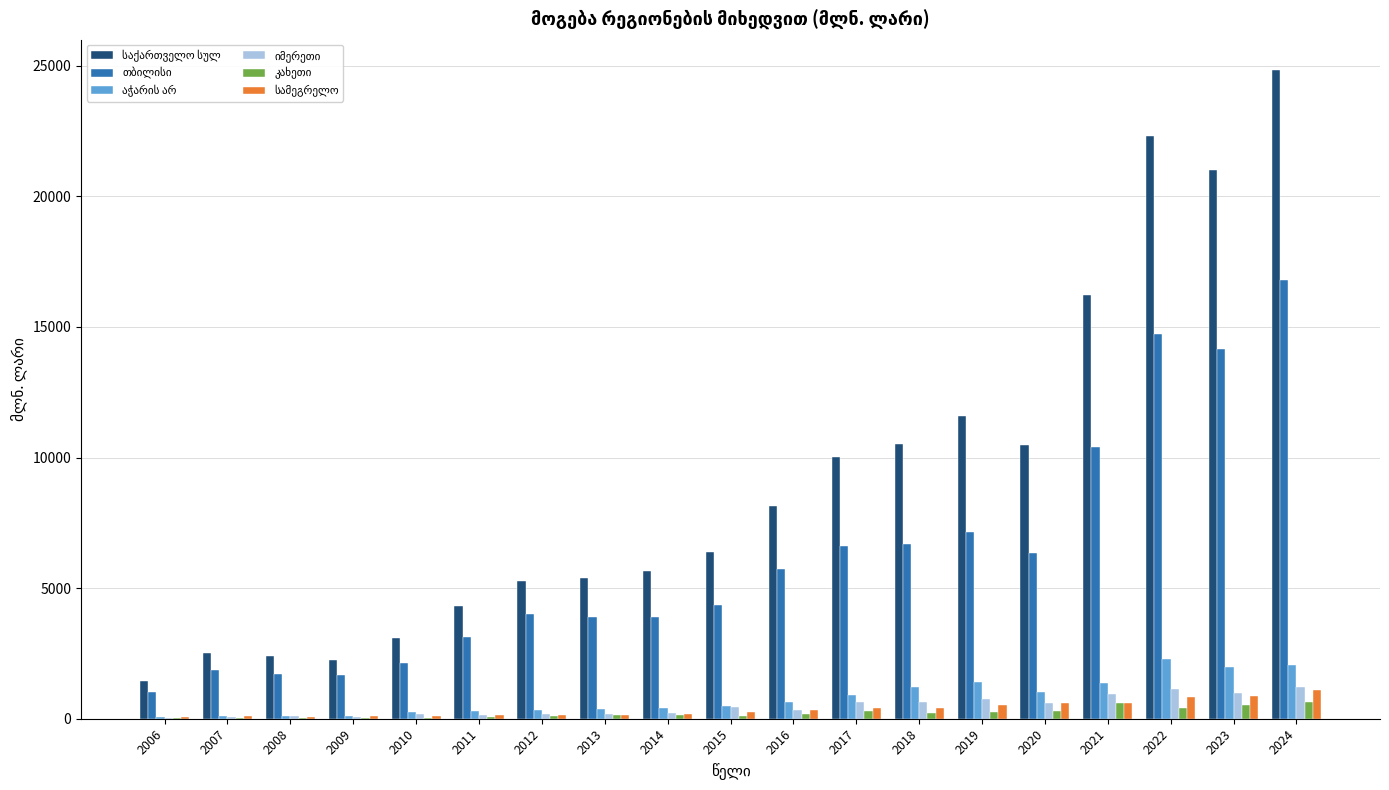

What is the maximum value shown in the chart?

24858.9